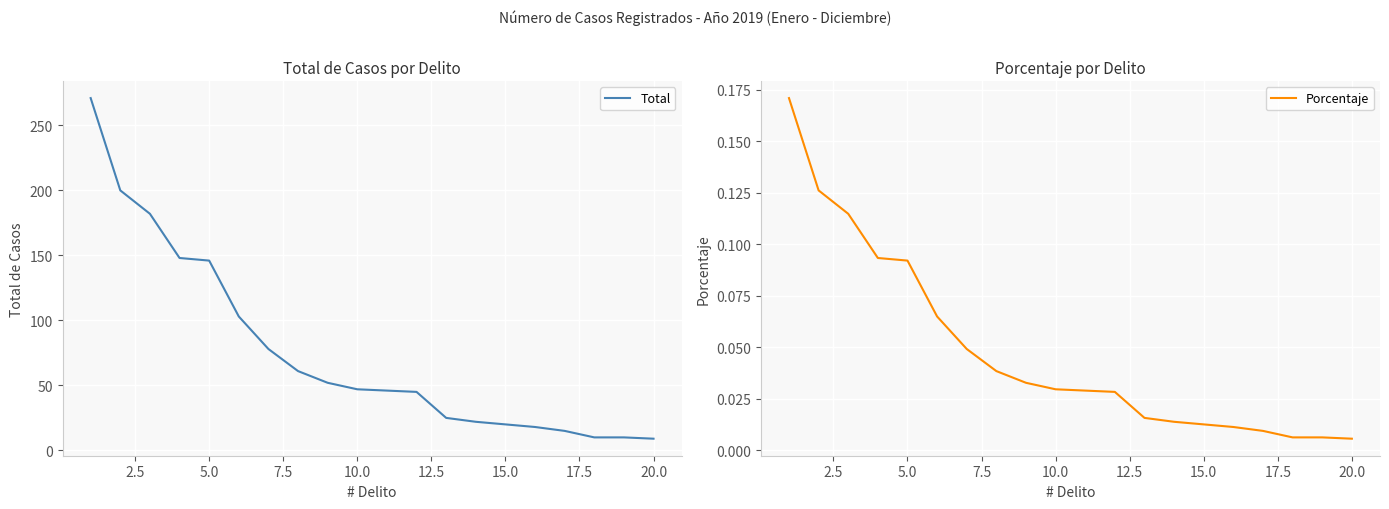

The Total series shows 77 at 10.0. True or false?

False